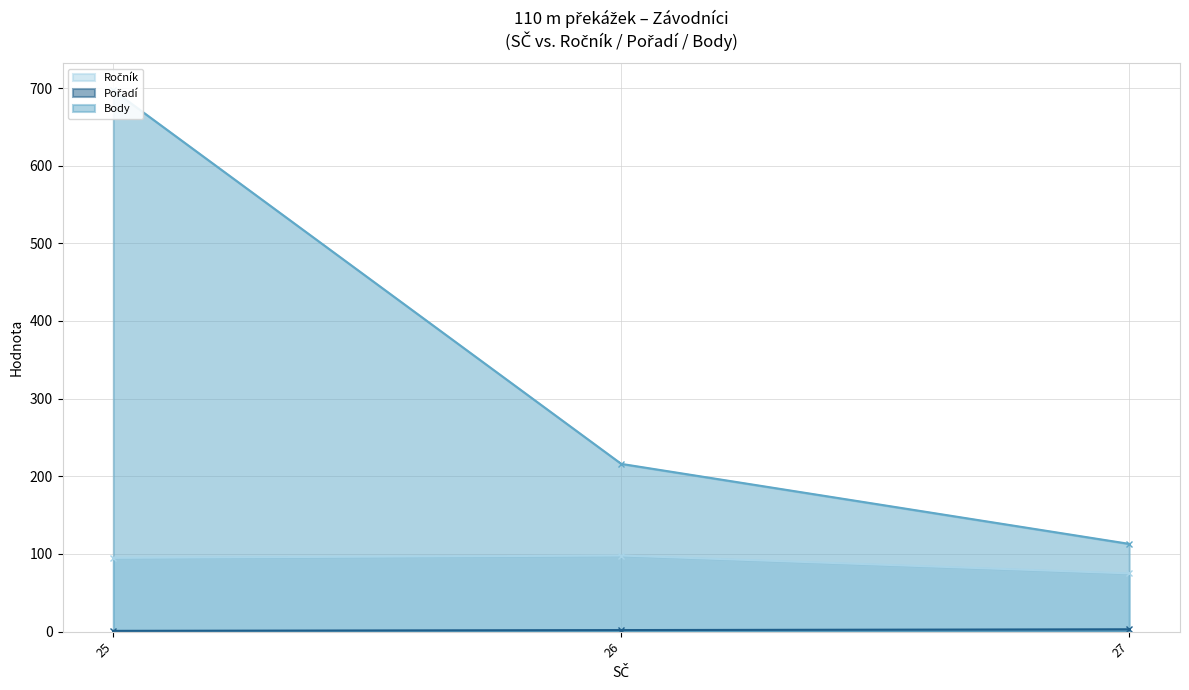

The value of Body at 26 is 367. True or false?

False